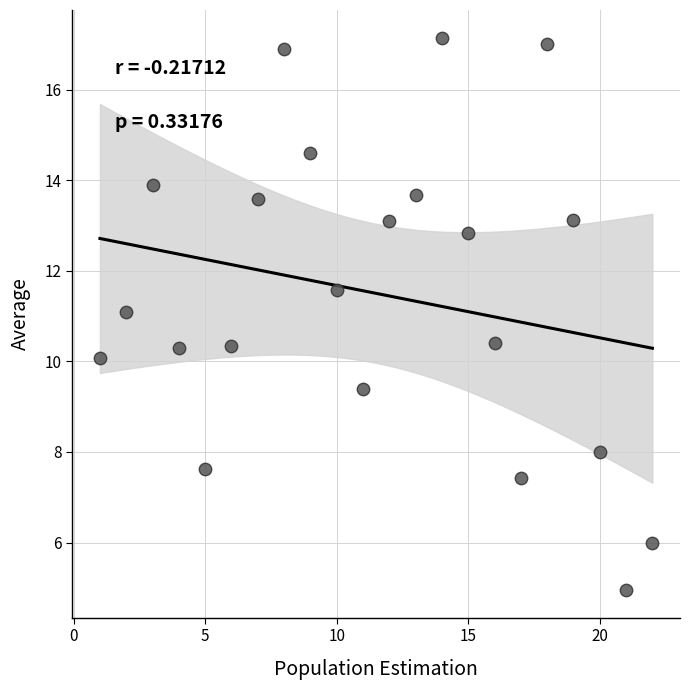

What is the range of Y values (max minus min)?

12.2